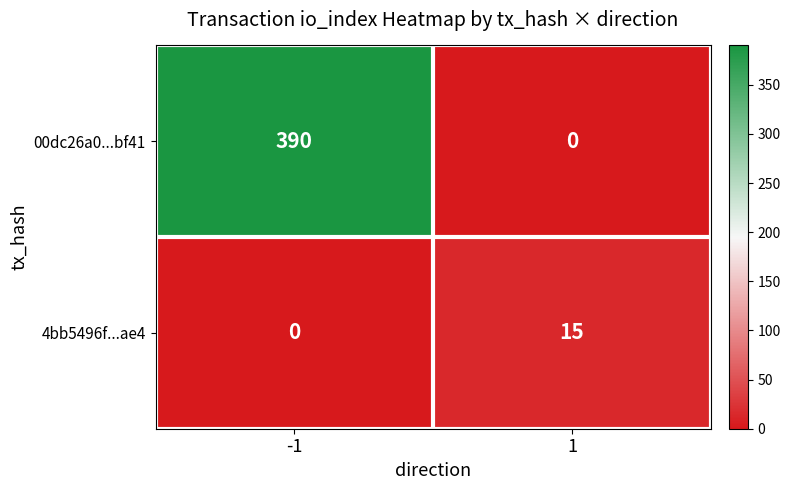

What is the sum of all 00dc26a0...bf41 values?

390